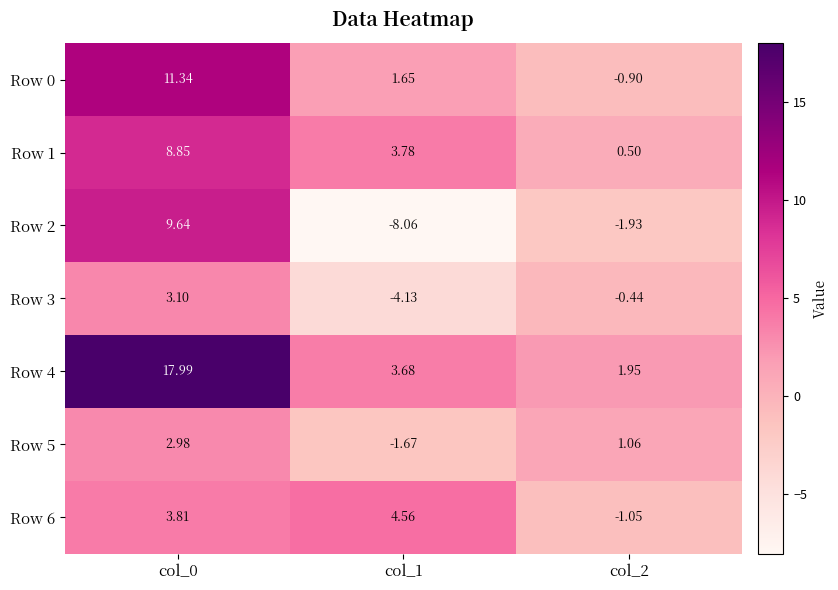

What is the spread (max minus min) of values at col_1?

12.6